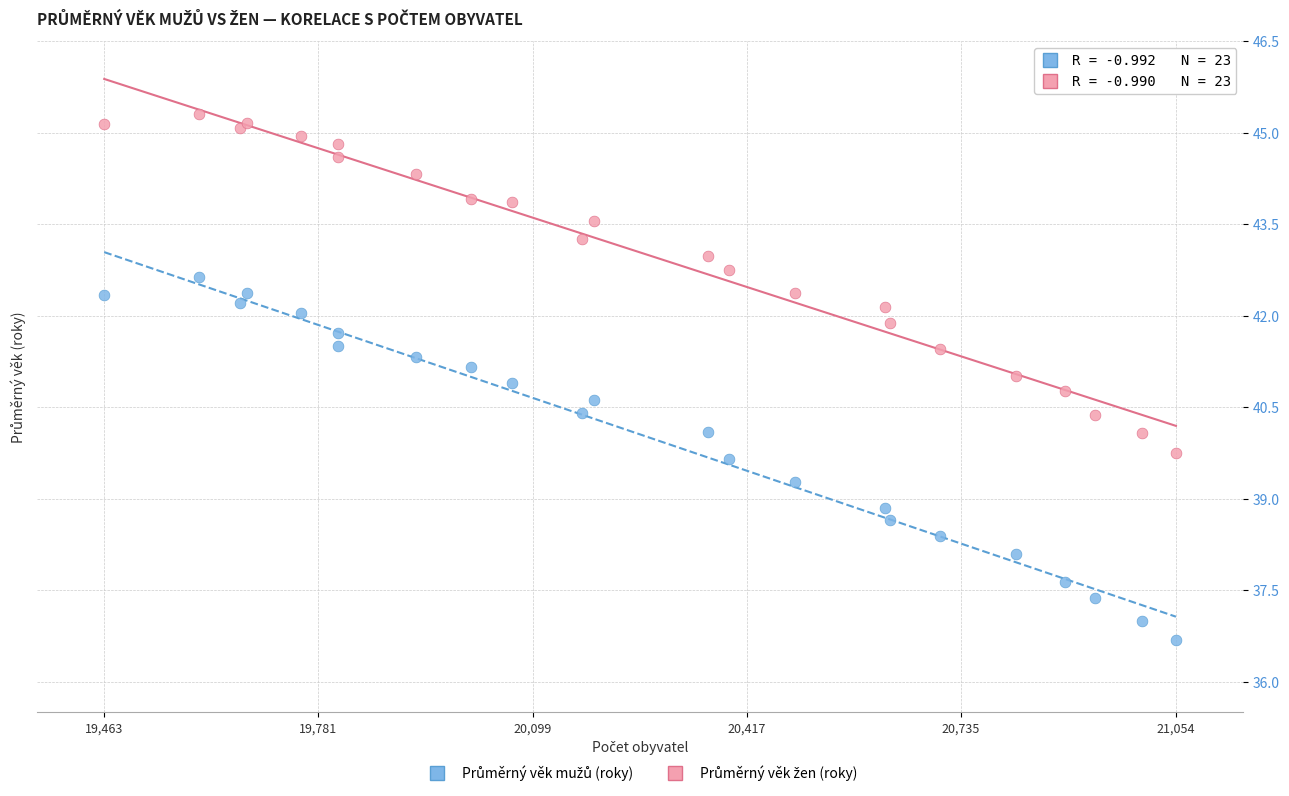

What is the X range (max minus min) for the scatter plot?

1591.0